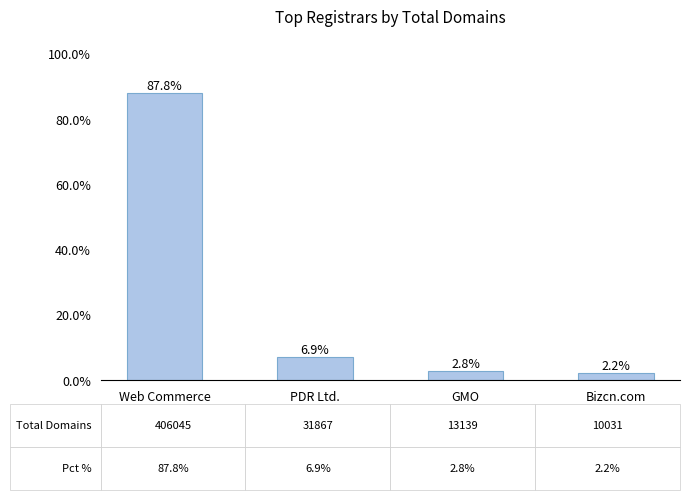

What is the change in value from Web Commerce to GMO?

-84.9